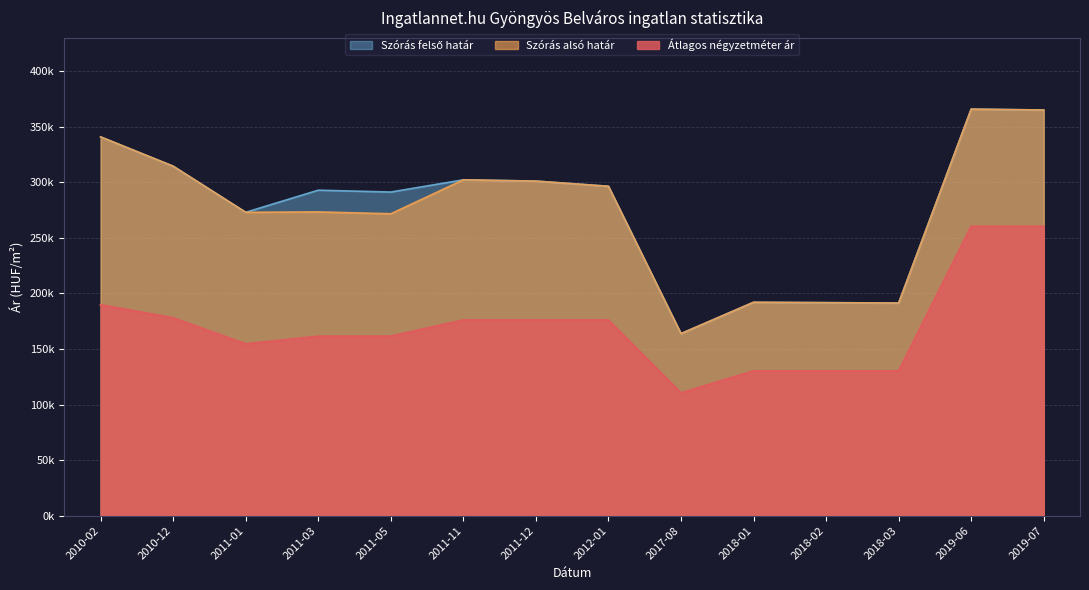

Reading right to left, transcribe all the data shown in this chart.

Átlagos négyzetméter ár: 260416	260416	130208	130208	130208	110400	176041	176041	176041	161456	161456	154545	178030	189773
Szórás alsó határ: 365145	365969	191408	191725	192088	163876	296513	301156	302319	271769	273434	273085	314584	340945
Szórás felső határ: 365145	365969	191408	191725	192088	163876	296513	301156	302319	291315	292980	273085	314584	340945